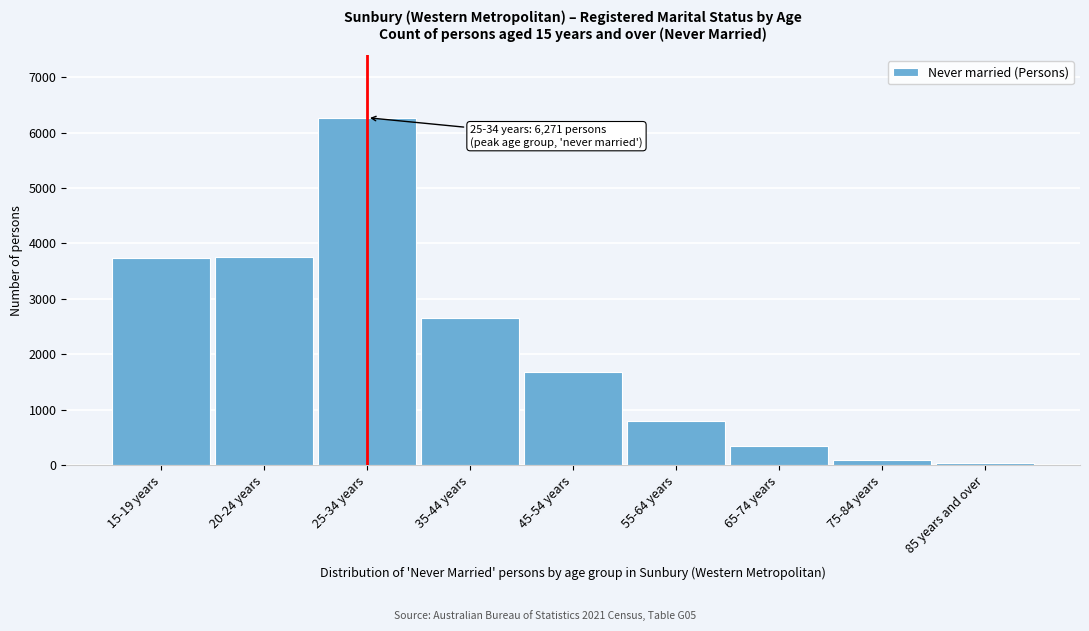

What is the label of the 8th bar from the right?

20-24 years